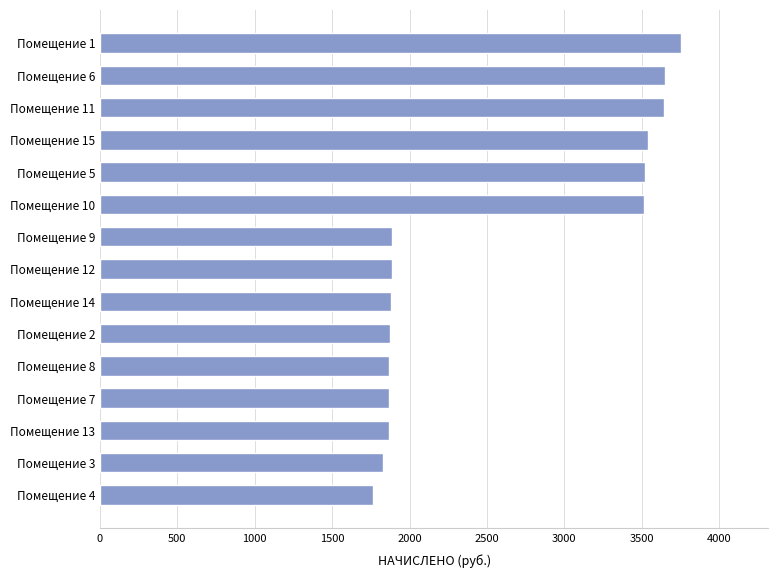

Is it true that the value at Помещение 14 is 1879.8?

True